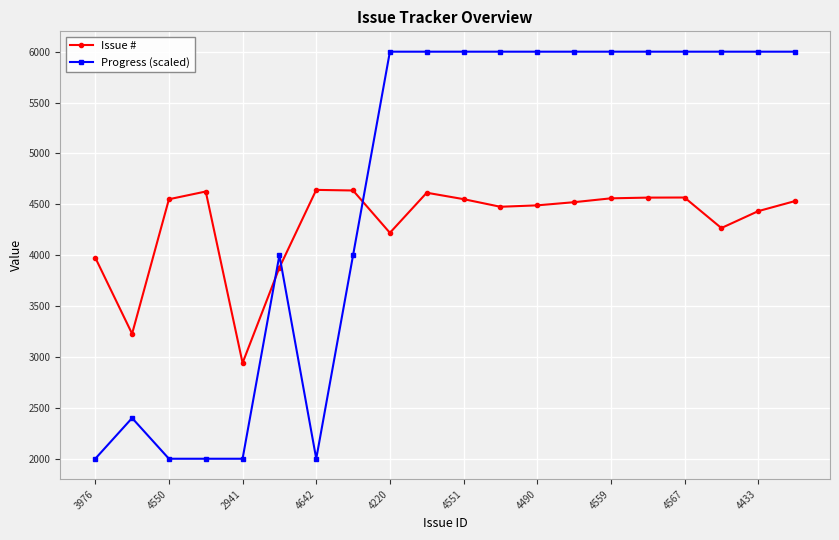

What is the average value of the Progress (scaled) series?

4620